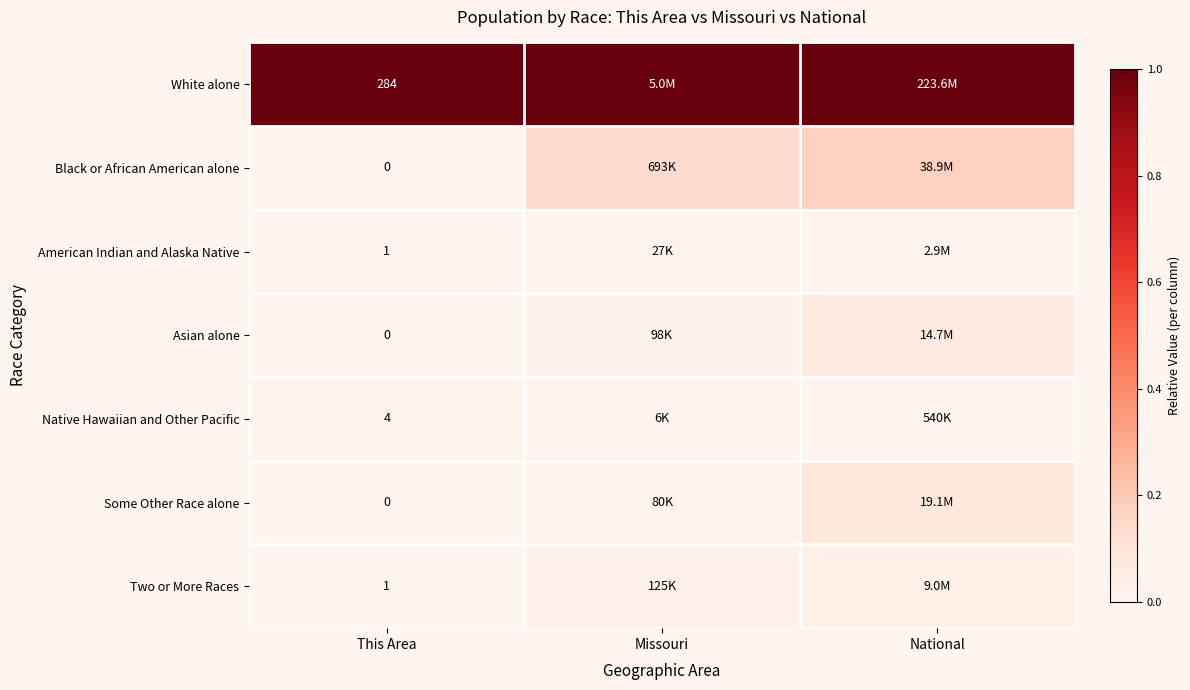

At how many categories does at least one series exceed 0?

3